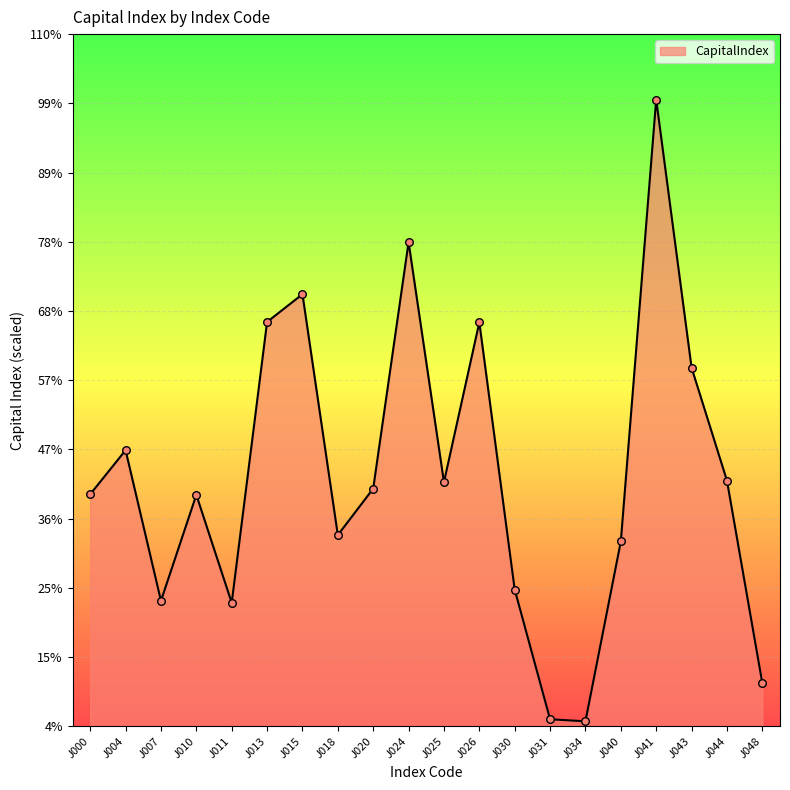

What is the ratio of the value at J020 to the value at J043?

0.7